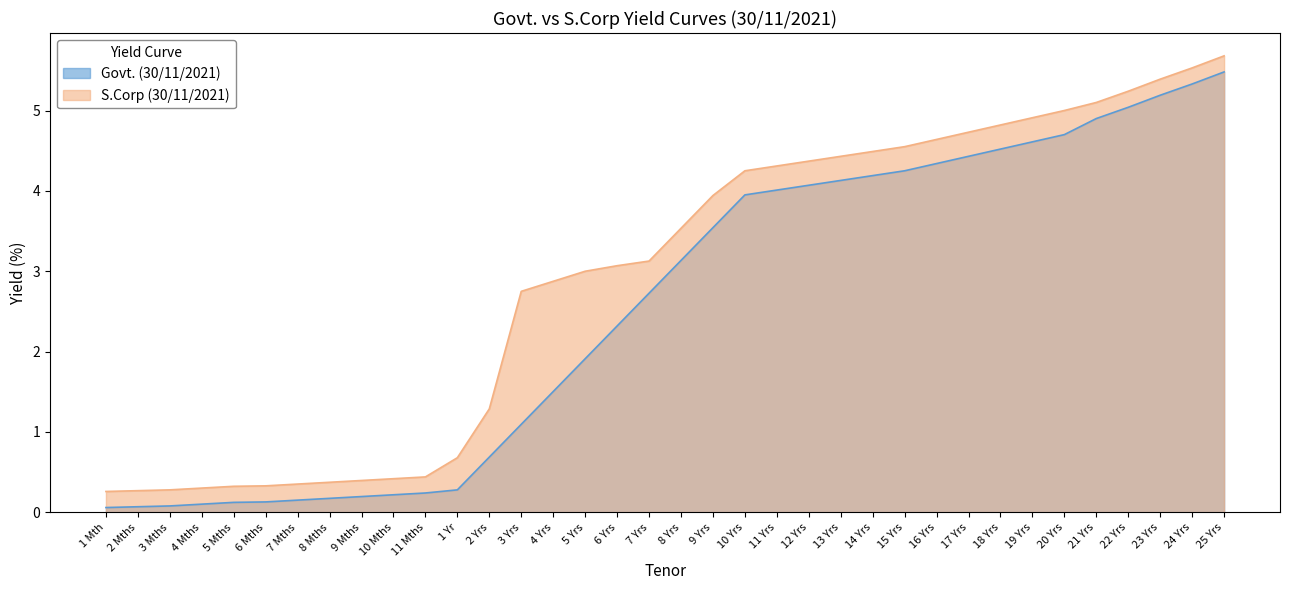

How many distinct data groups are displayed?

2